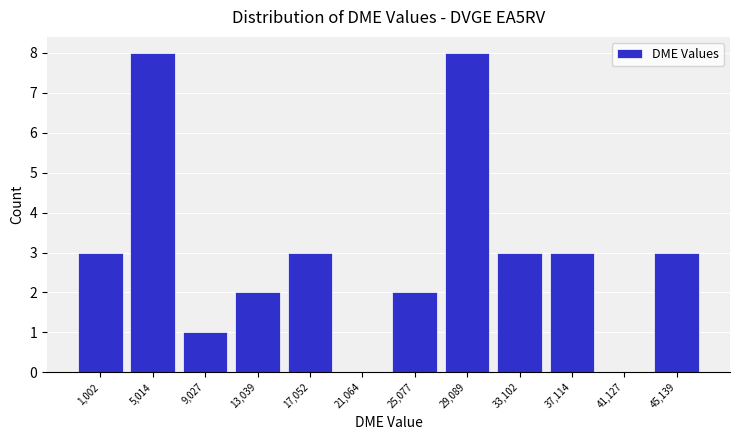

Reading right to left, transcribe all the data shown in this chart.

45,139=3	41,127=0	37,114=3	33,102=3	29,089=8	25,077=2	21,064=0	17,052=3	13,039=2	9,027=1	5,014=8	1,002=3